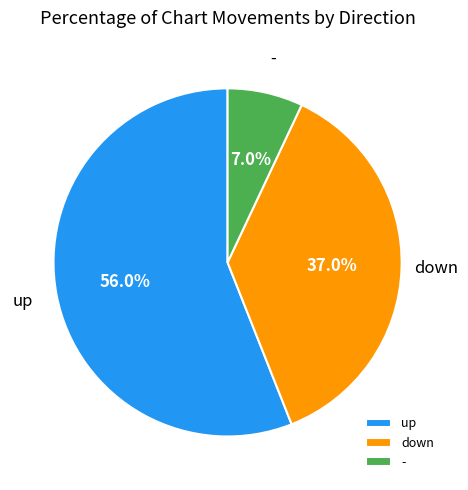

To the nearest percent, what percentage of the pie is down?

37%